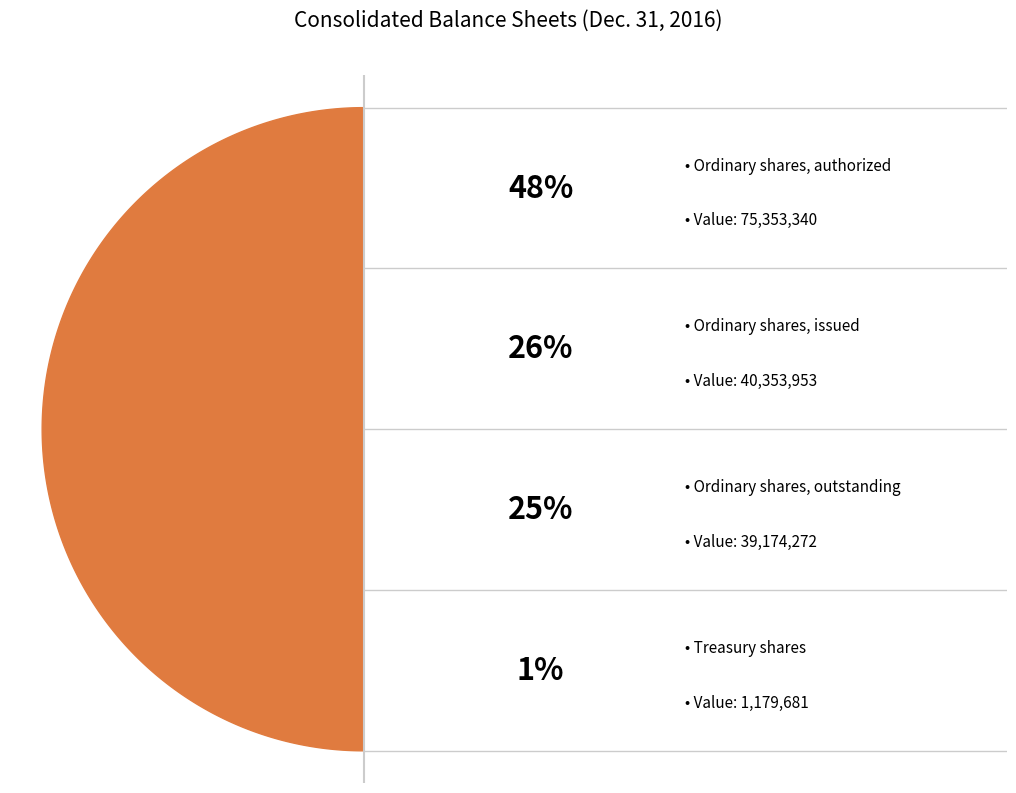

What percentage is NOT represented by Treasury shares?

99.2%